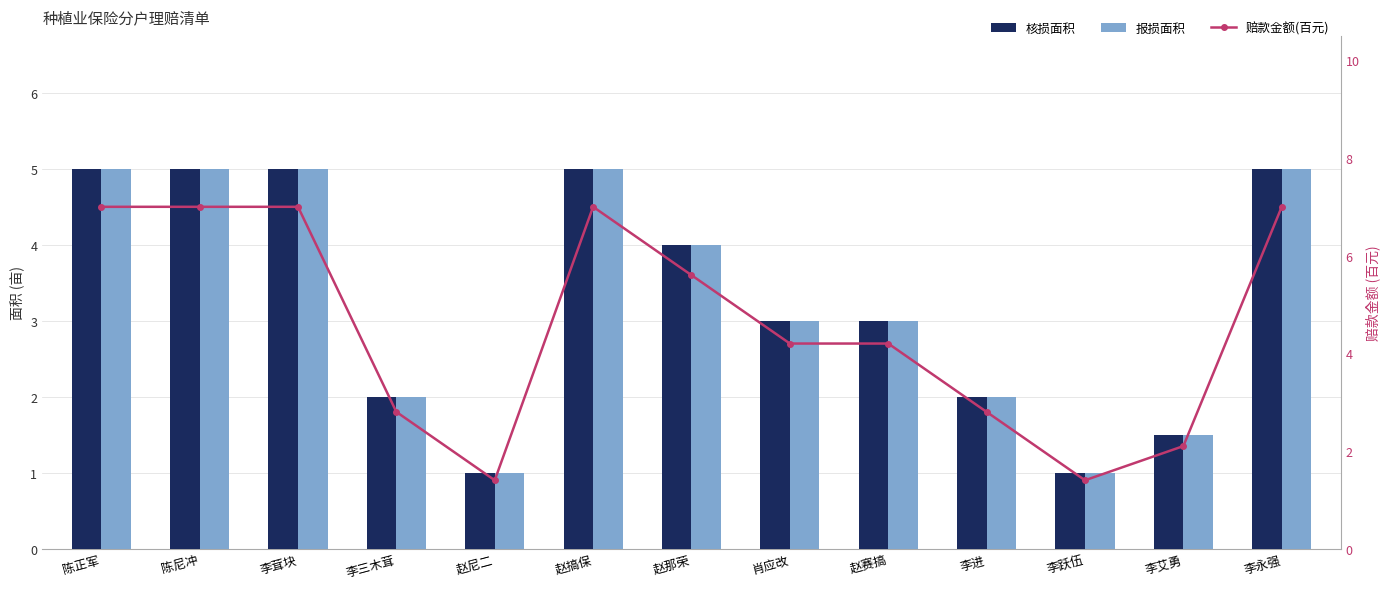

Rank the series at 李永强 from highest to lowest value.

赔款金额(百元), 核损面积, 报损面积